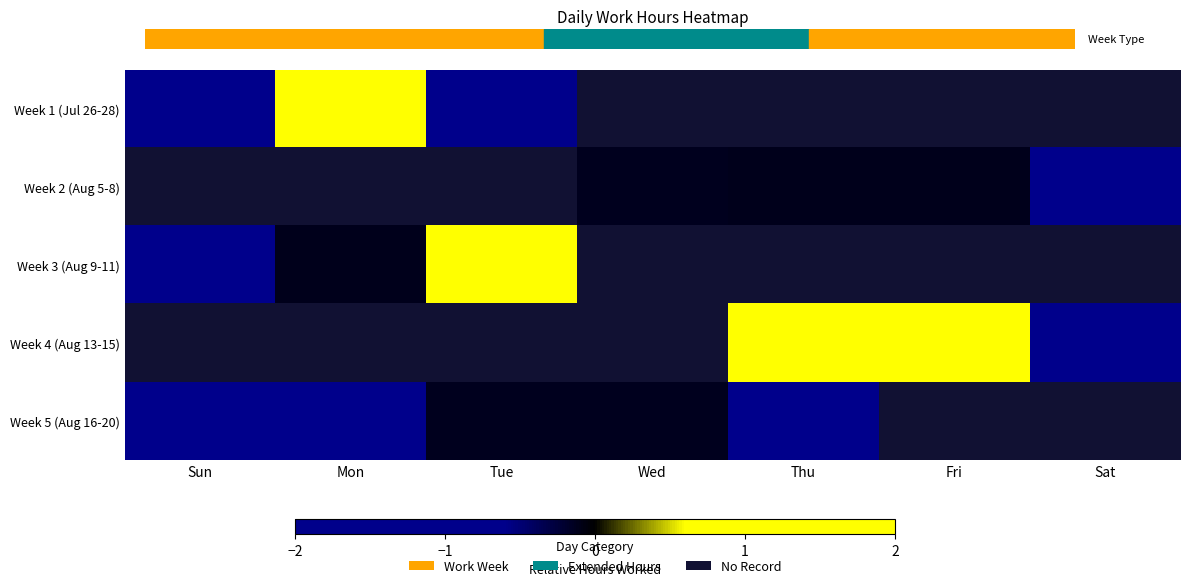

The Week 1 (Jul 26-28) series shows -1.3 at Sun. True or false?

False